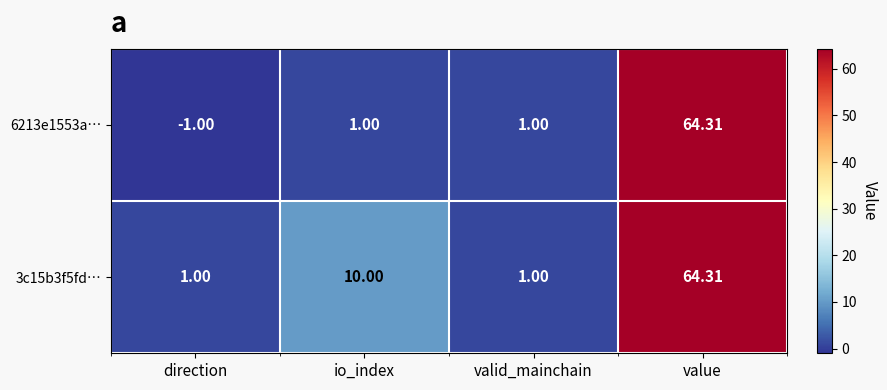

At which label is 3c15b3f5fd… closest to 32?

io_index